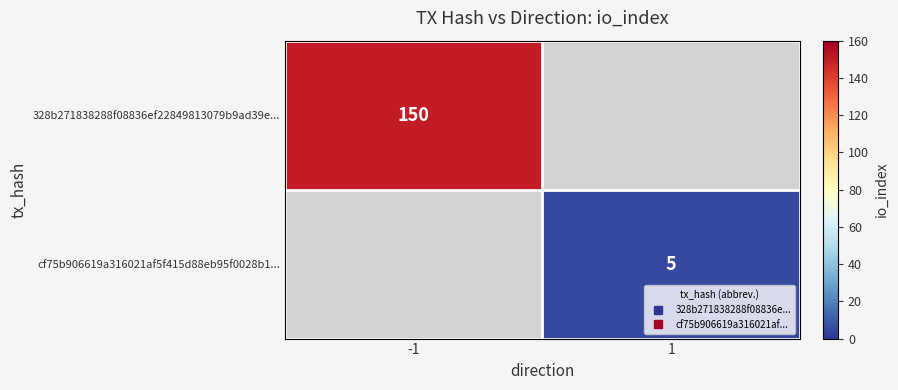

Which series has the widest spread of values?

328b271838288f08836ef22849813079b9ad39e...